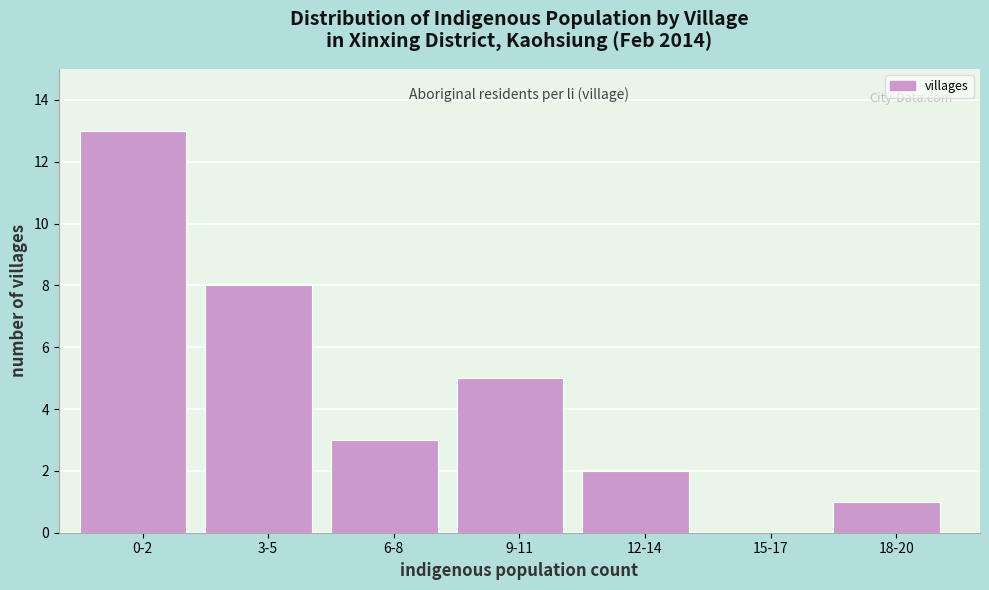

Reading left to right, list all the values displayed in this chart.

0-2=13	3-5=8	6-8=3	9-11=5	12-14=2	15-17=0	18-20=1